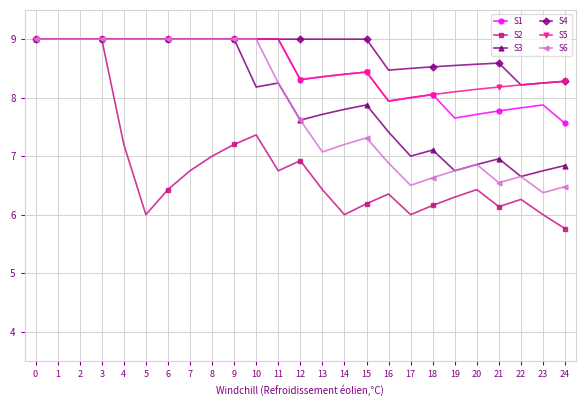

What is the spread (max minus min) of values at 12?

2.1